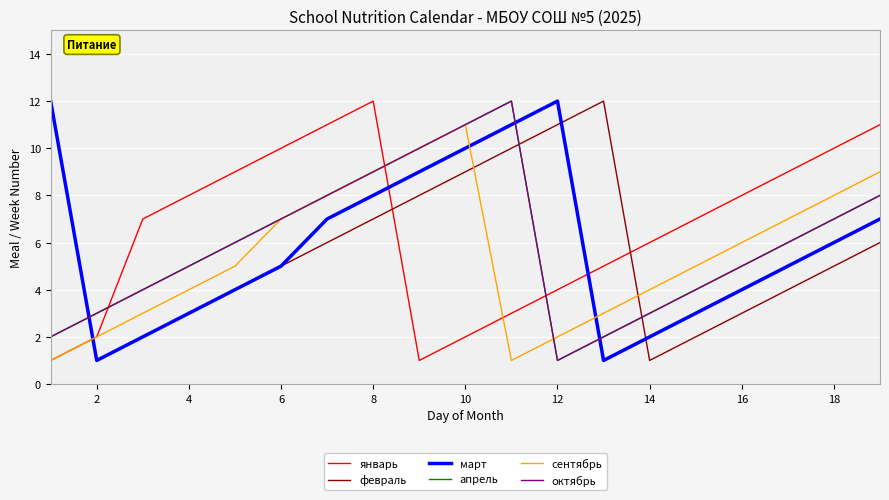

Does the chart have visible grid lines?

Yes